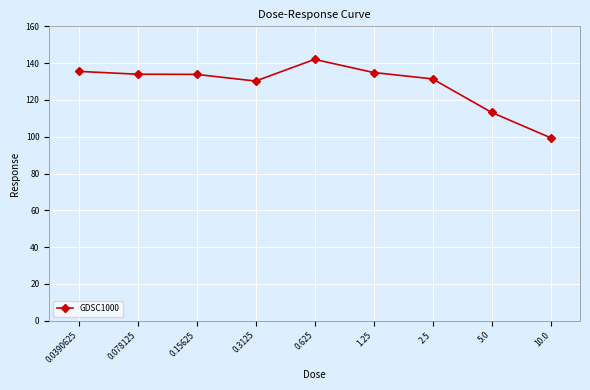

Which has a higher value, 0.3125 or 0.15625?

0.15625